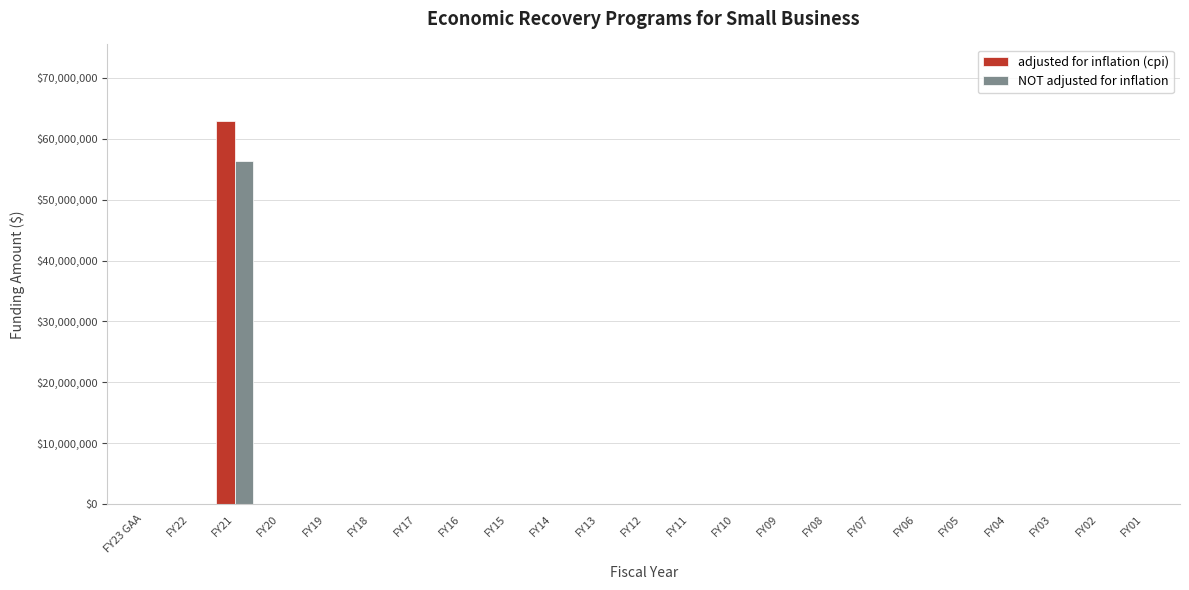

At which category is the sum across all series the highest?

FY21